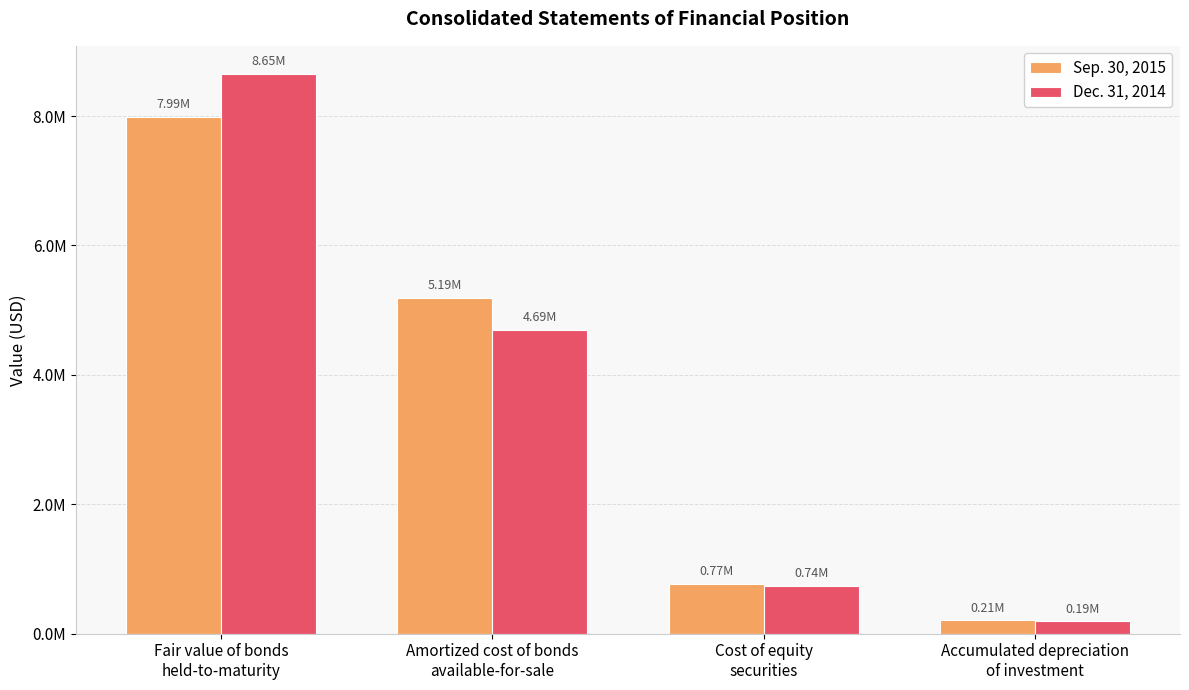

What is the total value across all series at Cost of equity
securities?

1508417